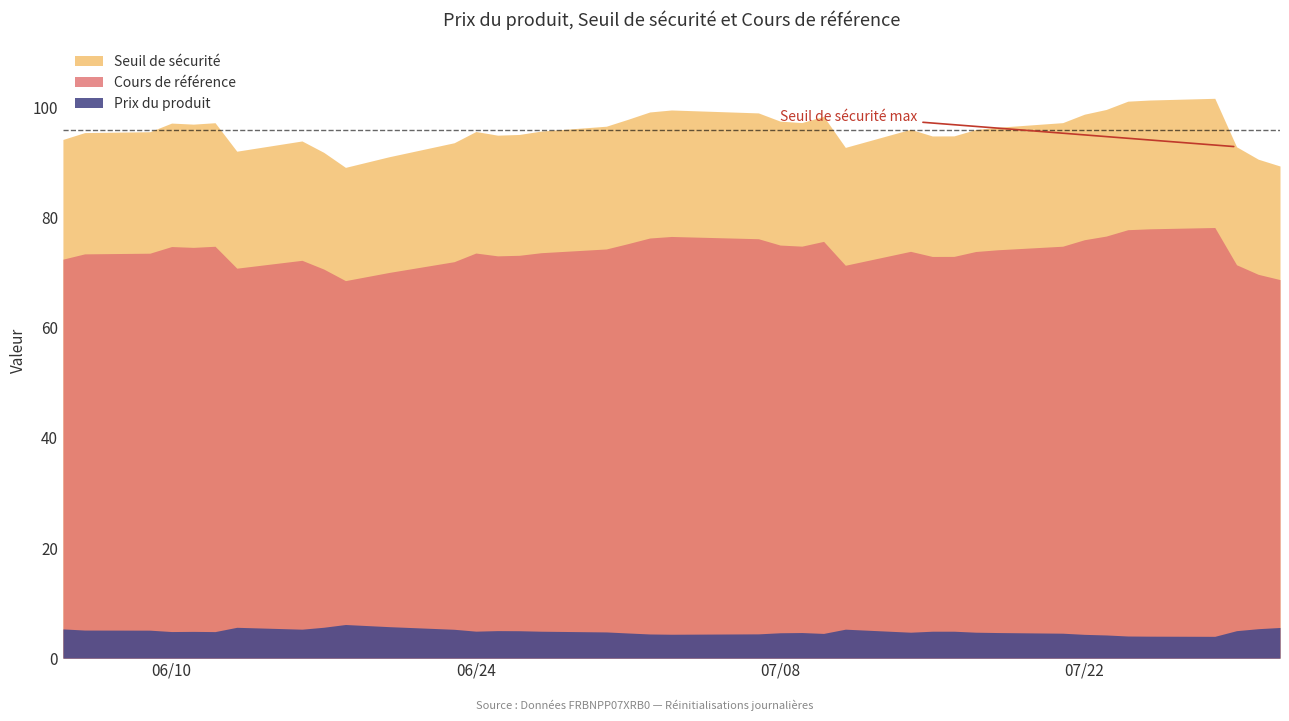

At which label does Cours de référence reach its minimum?

2025-06-18